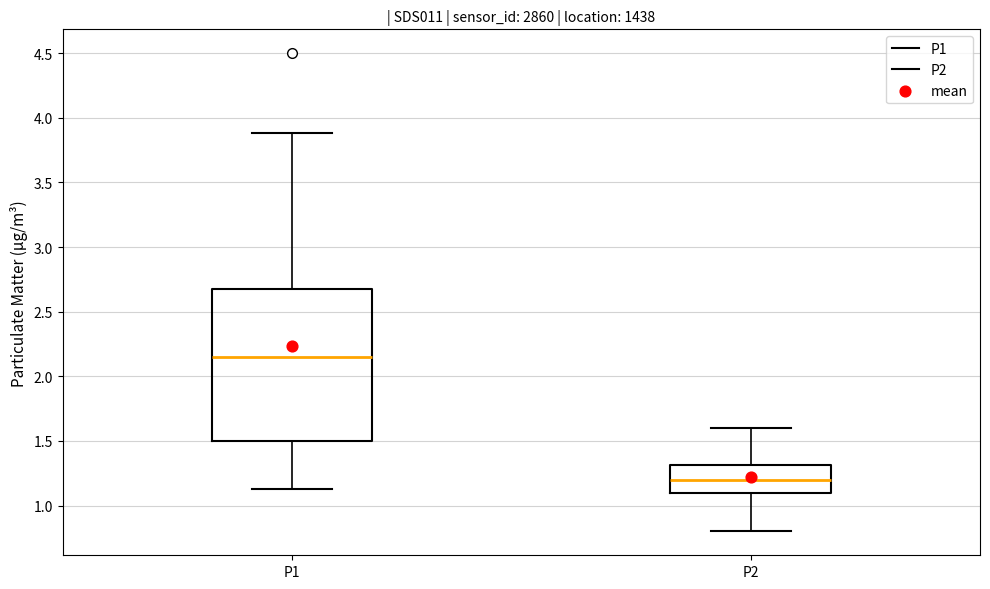

Reading left to right, transcribe this box plot: for each box, give where its median line is, the range the box spans, and where its two whiskers end, as read against the y-axis. The values are not printed on the chart, so give them approximately, as read against the axis.

P1: median 2.15, box 1.50 to 2.70, whiskers 1.15 to 3.90
P2: median 1.20, box 1.10 to 1.30, whiskers 0.80 to 1.60